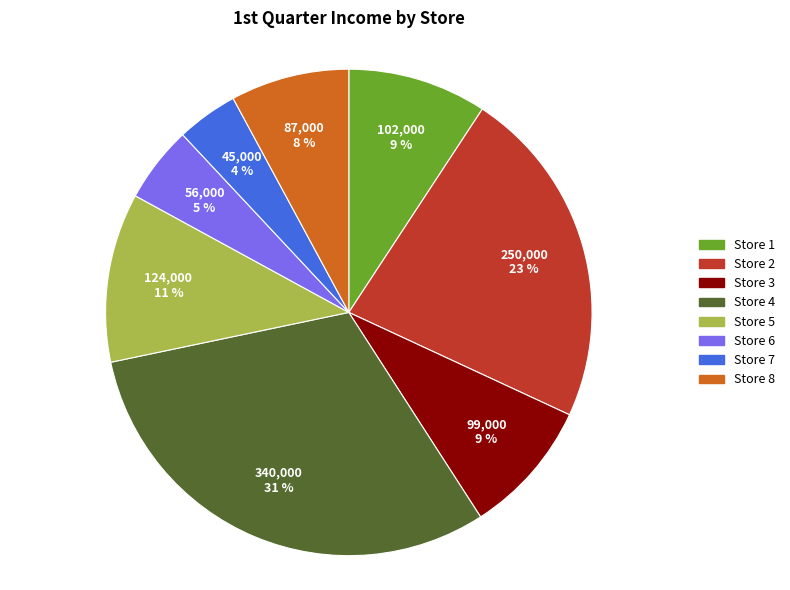

To the nearest percent, what is the difference between the largest and smallest slice percentages?

27%